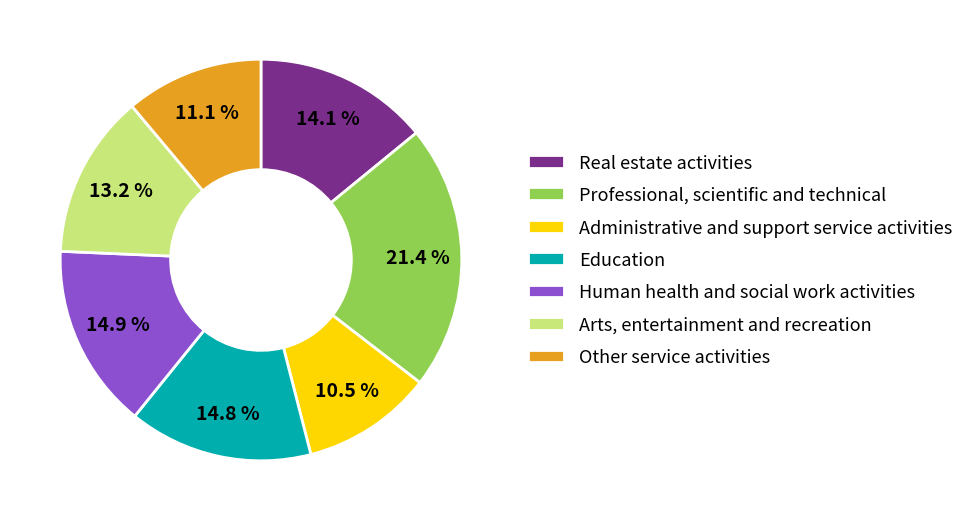

What percentage is NOT represented by Professional, scientific and technical?

78.6%